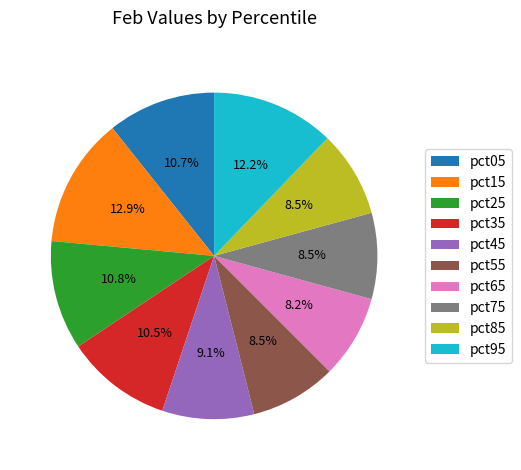

Which category has the biggest portion of the pie?

pct15